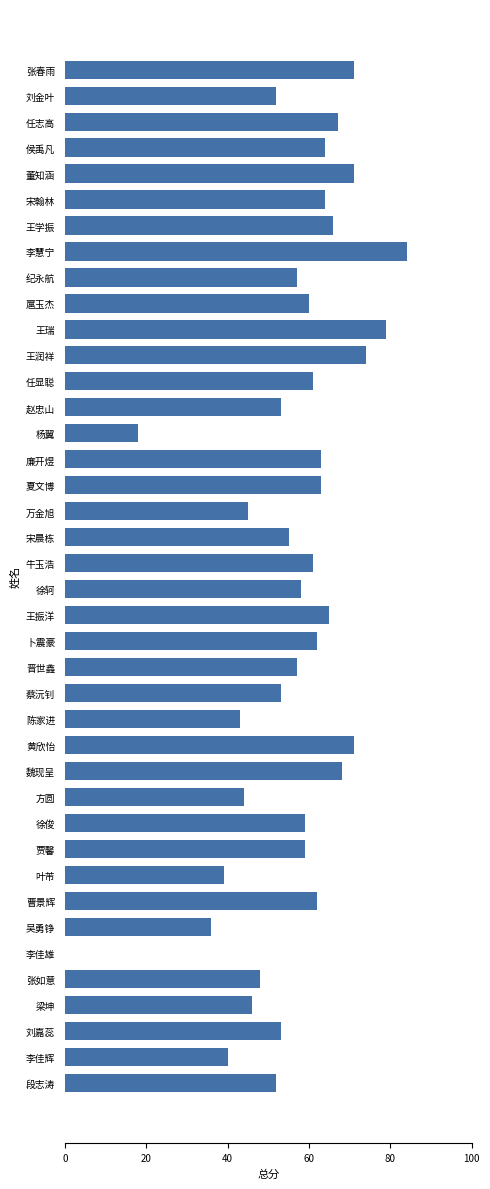

True or false: the data shows 53 at 蔡沅钊.

True